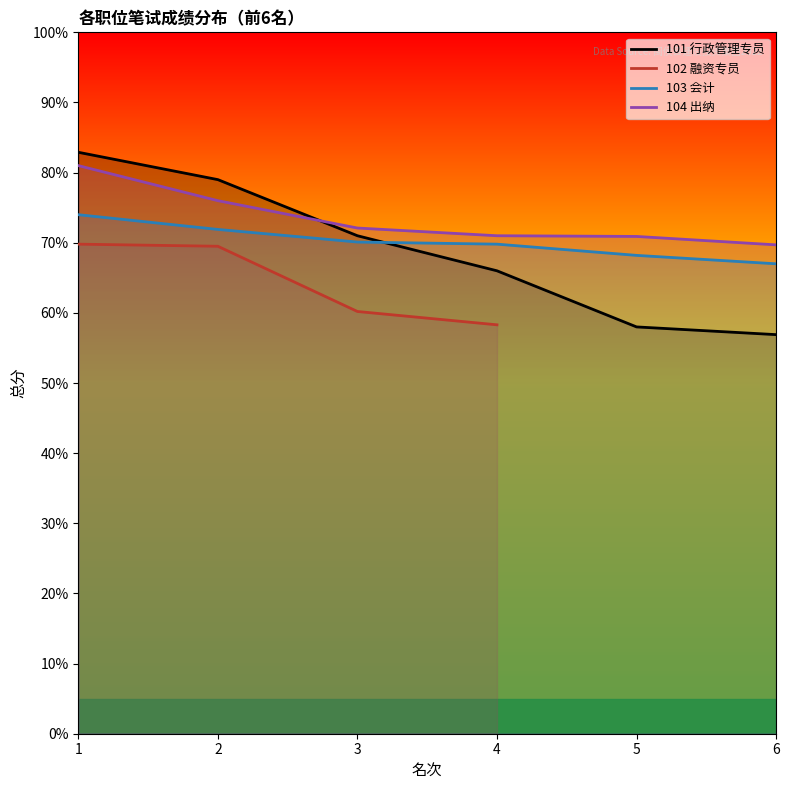

Is it true that 104 出纳 equals 81.0 at 1?

True